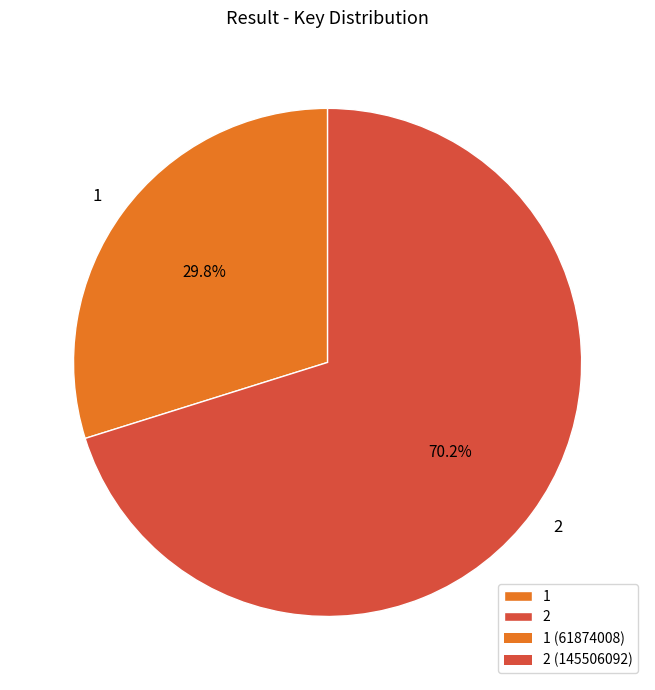

To the nearest percent, what is the difference between the largest and smallest slice percentages?

40%